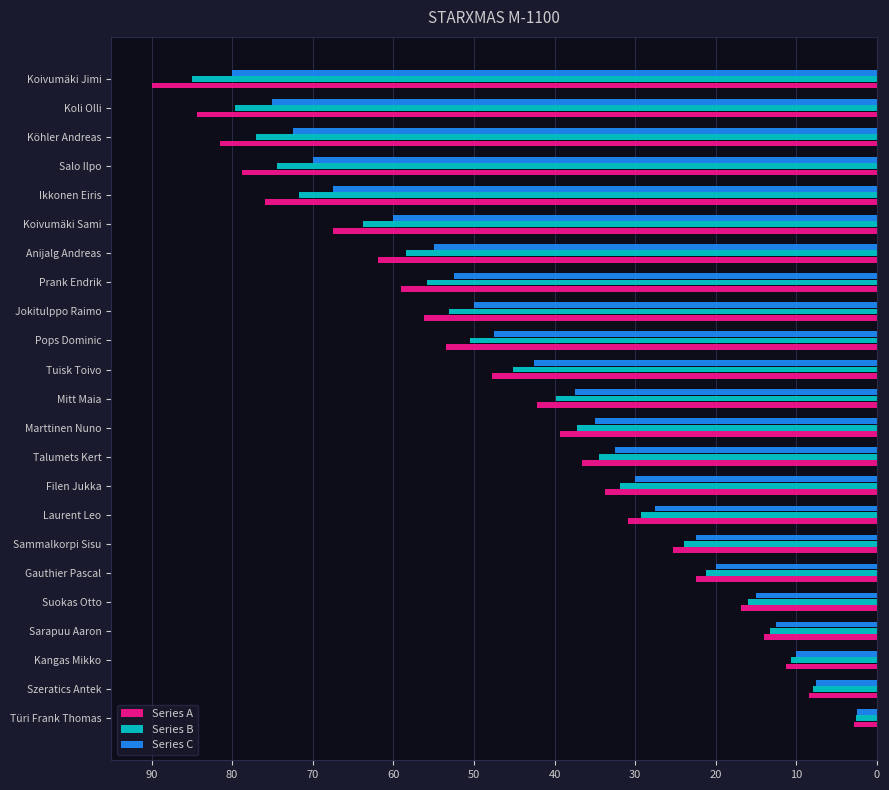

The Series A series shows 84.4 at Koli Olli. True or false?

True